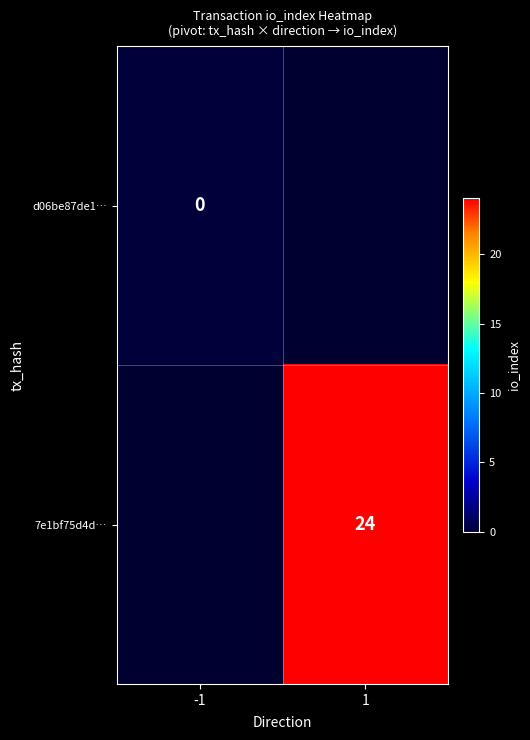

Is it true that 7e1bf75d4d… equals 42 at 1?

False